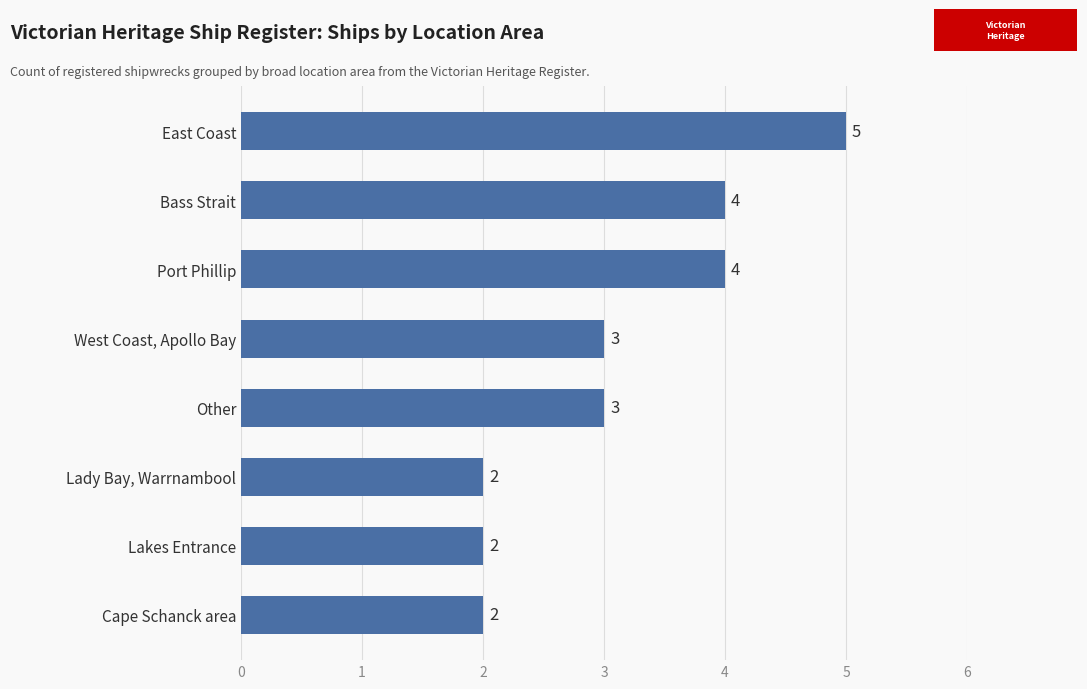

True or false: the data shows 3 at Other.

True